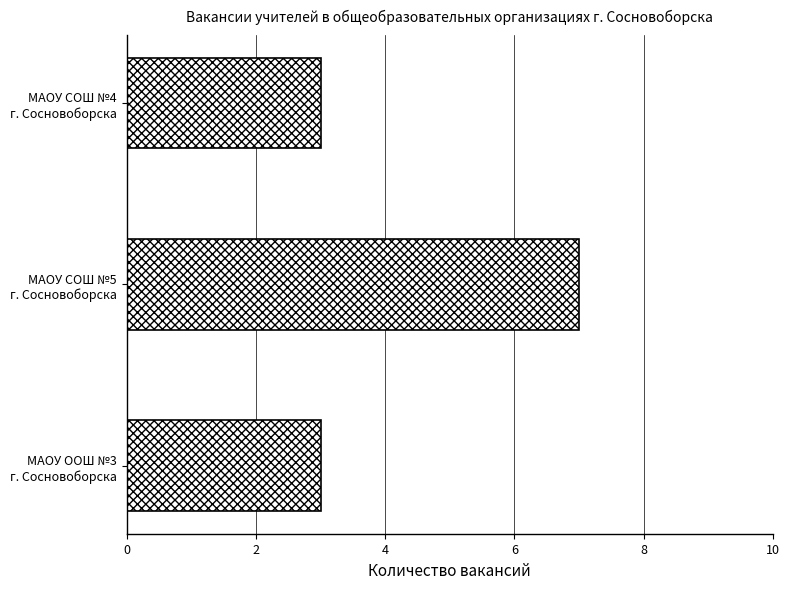

How many bars are there in total?

3